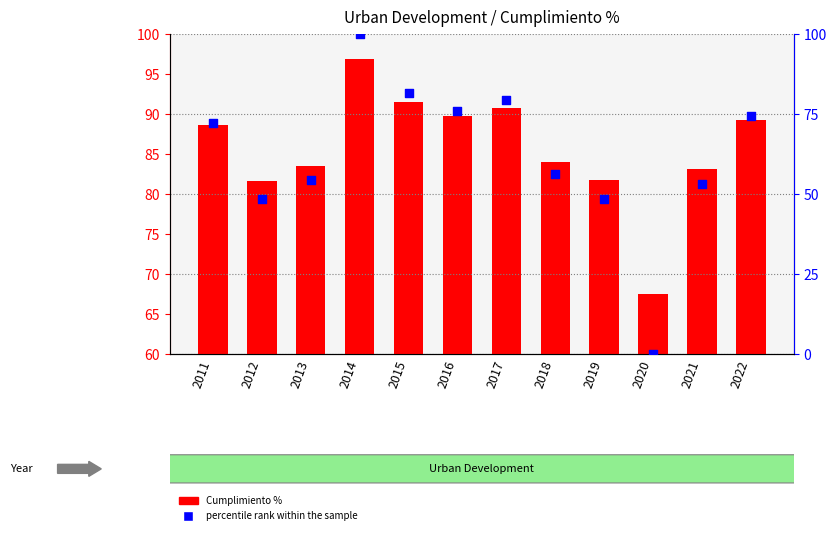

What are all the series names shown in the legend?

Cumplimiento %, percentile rank within the sample